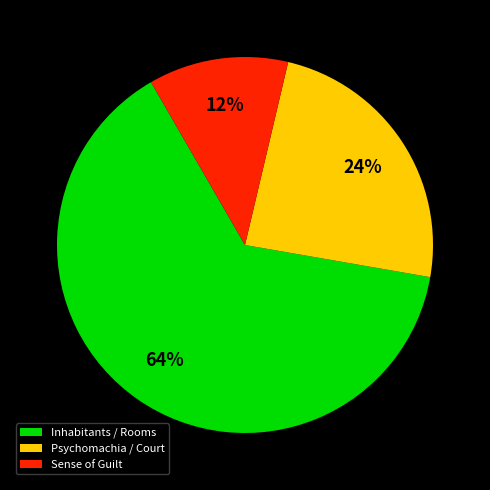

Which category has the smallest portion of the pie?

Sense of Guilt